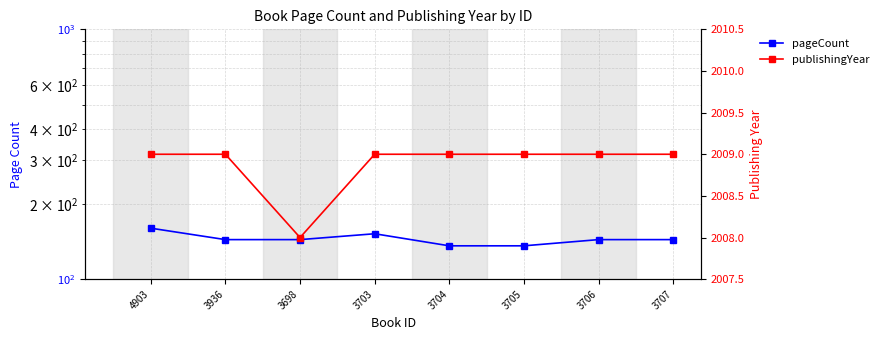

What is the greatest value displayed?

2009